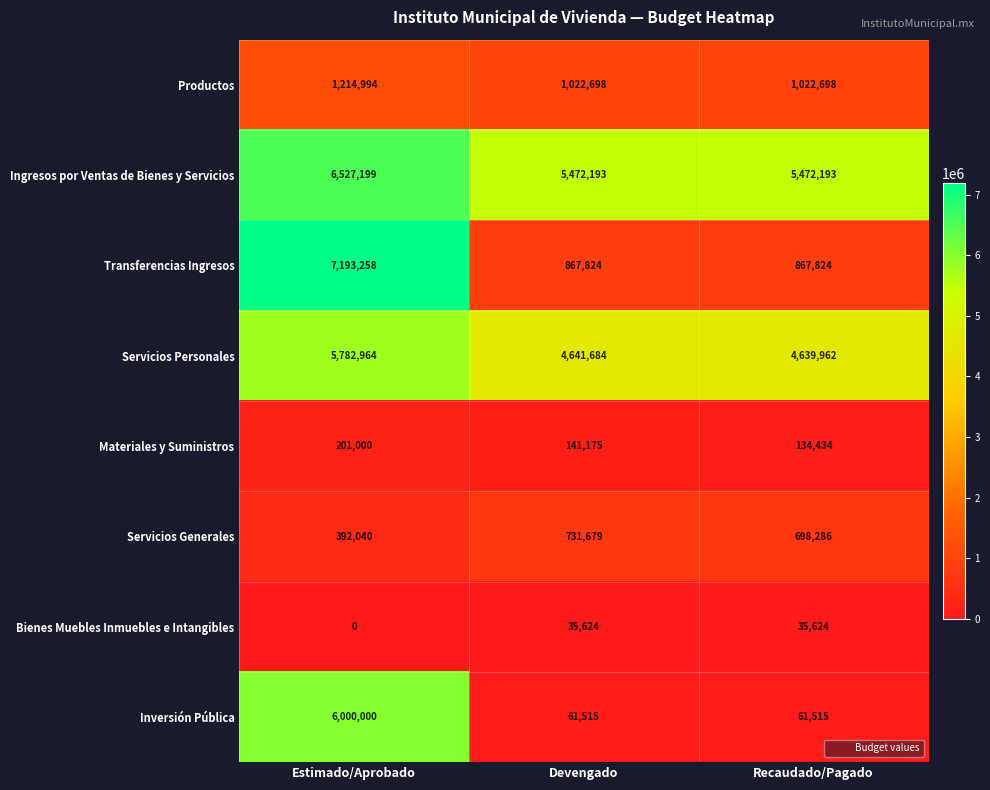

Between Estimado/Aprobado and Devengado, which series saw the biggest shift?

Transferencias Ingresos